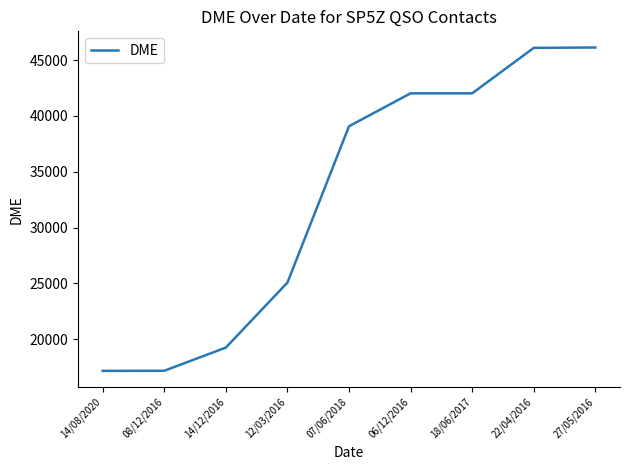

How many lines are shown in the chart?

1